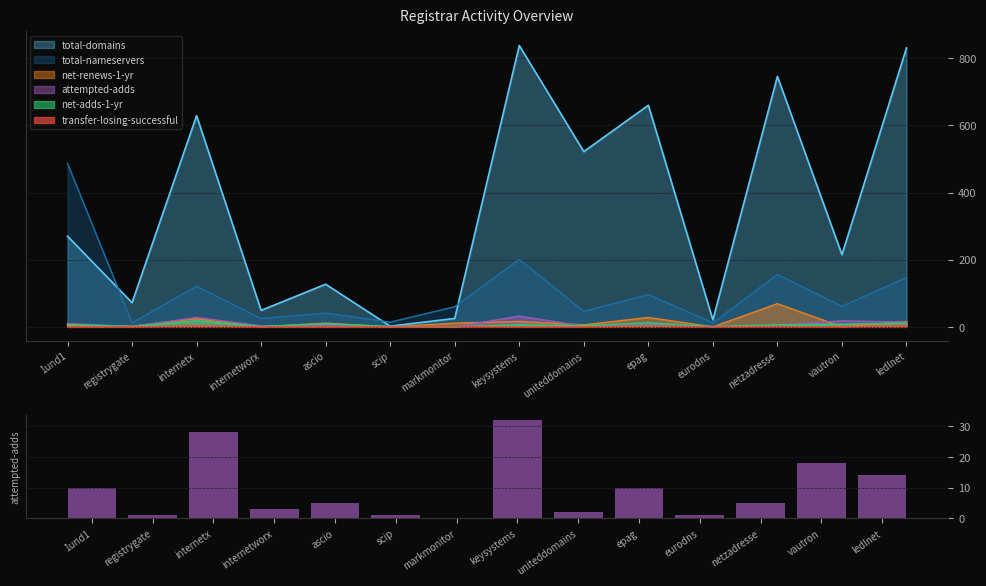

Are the bars horizontal?

No